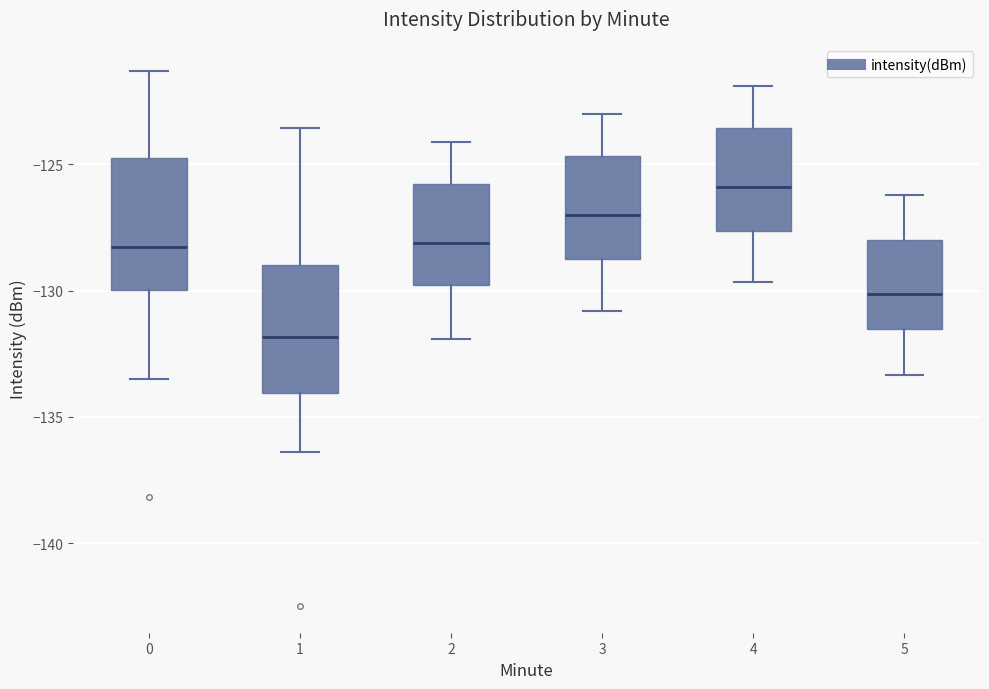

Which box's median line is the highest?

4